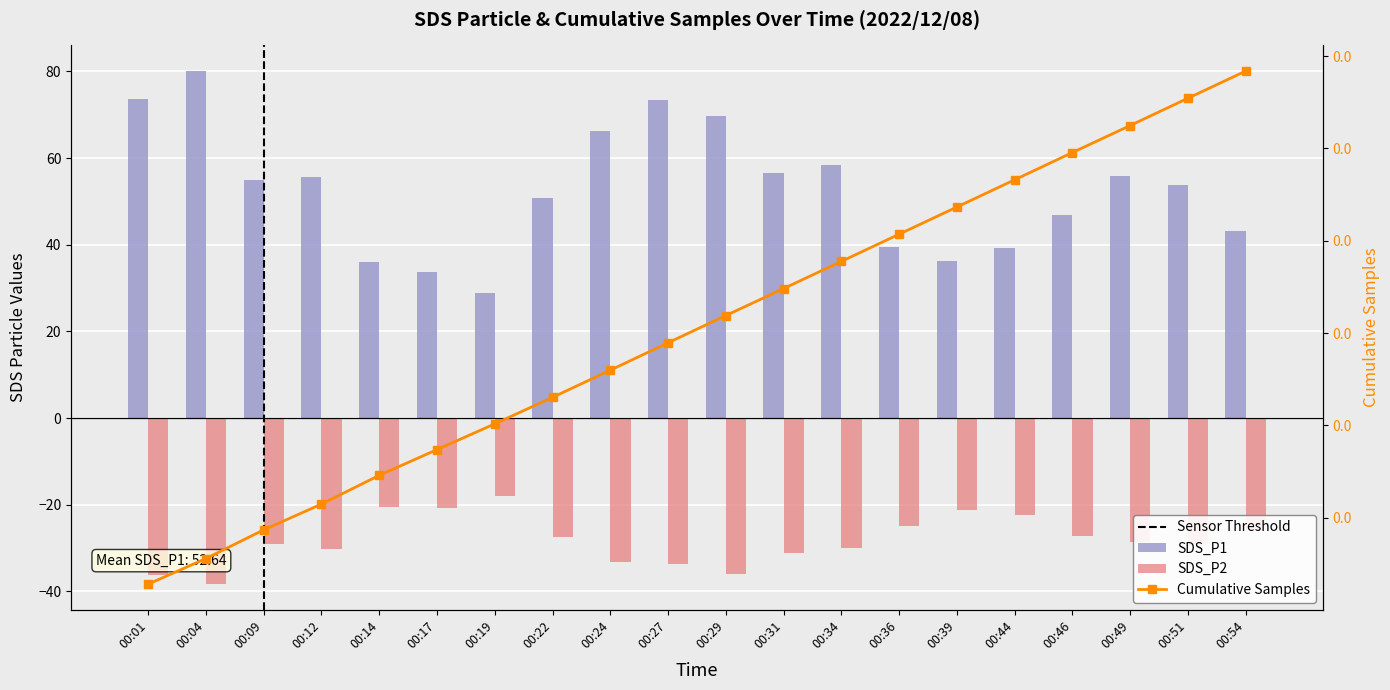

At 00:27, list the series in order from largest to smallest.

SDS_P1, SDS_P2